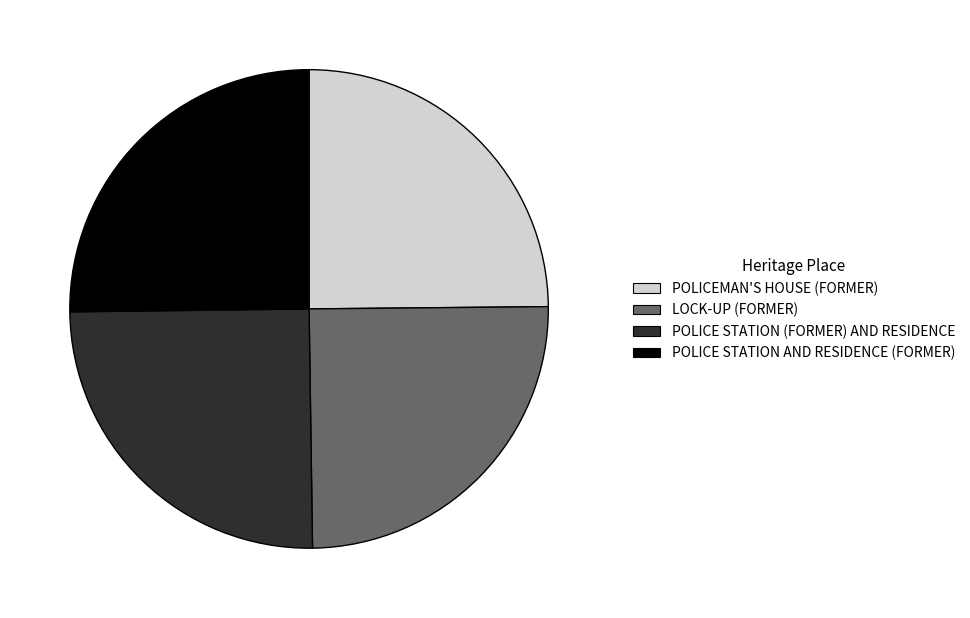

Is LOCK-UP (FORMER) the majority of the pie?

No